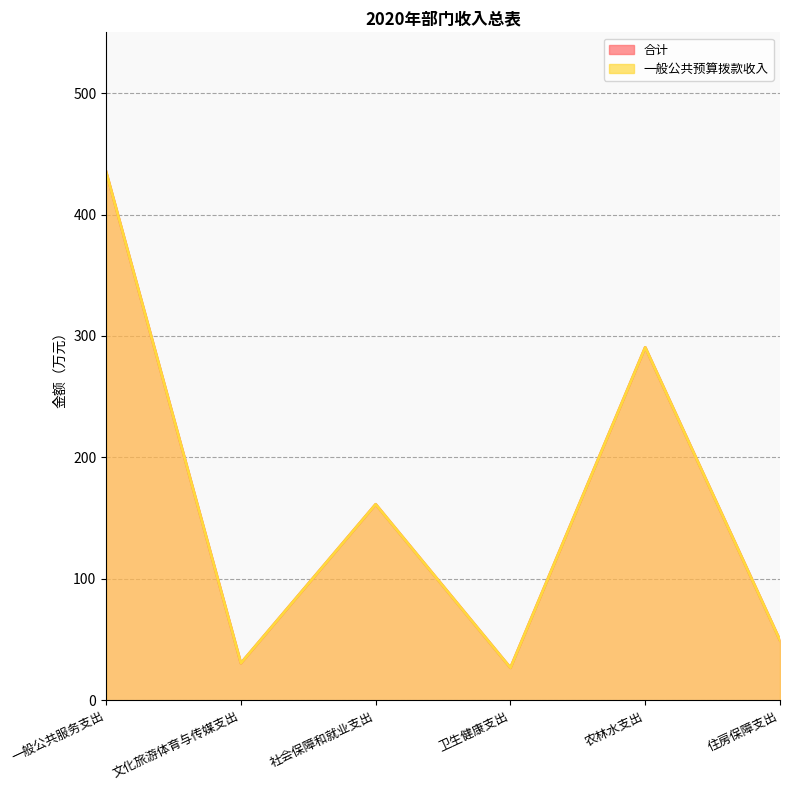

At which category does 一般公共预算拨款收入 reach its first local peak?

社会保障和就业支出